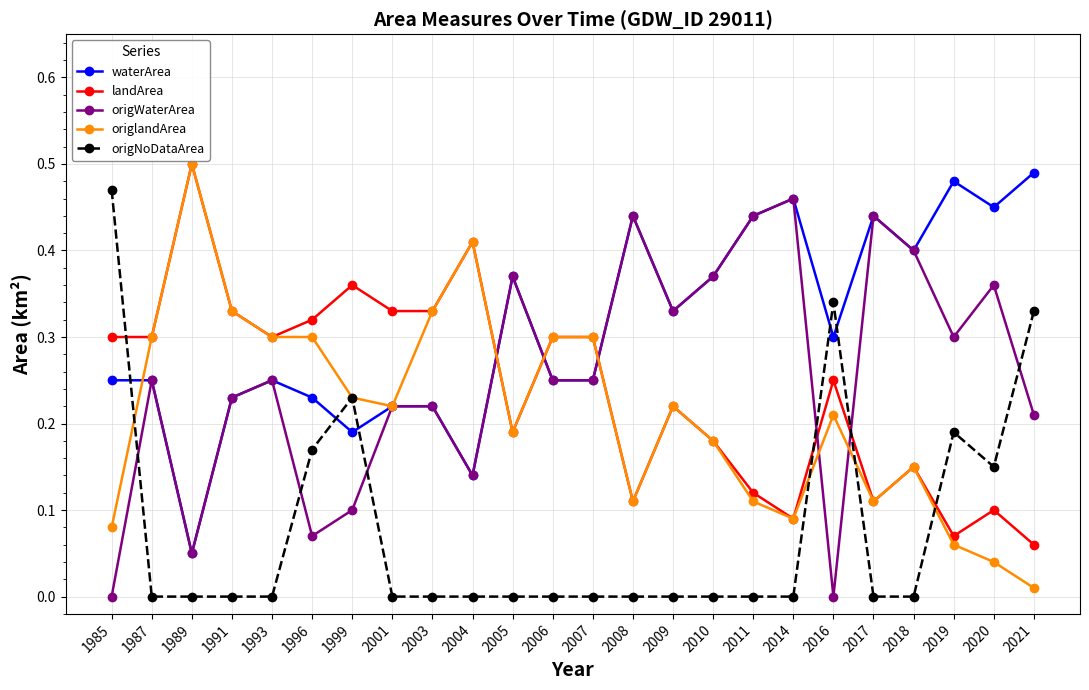

True or false: waterArea has more than 0 points higher than both neighbors.

True